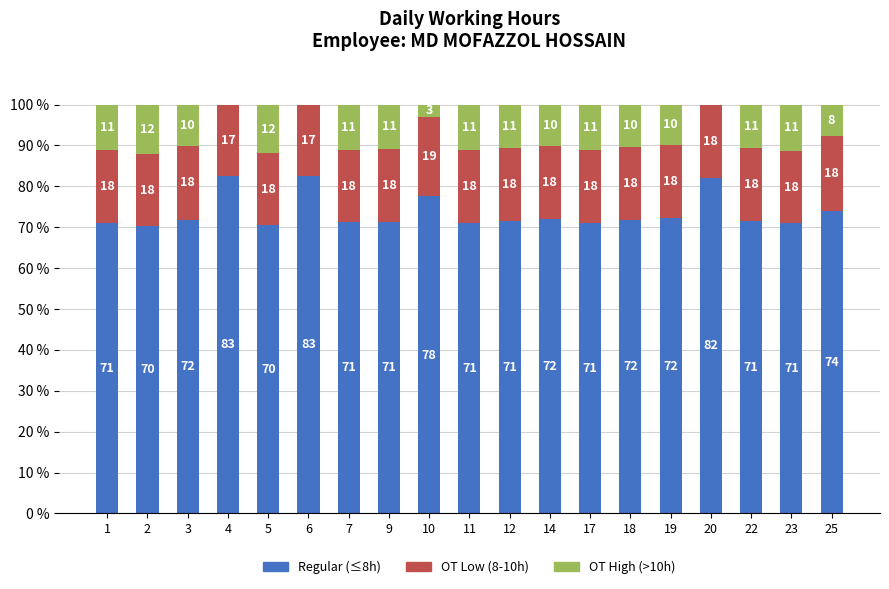

The Regular (≤8h) series shows 71.4 at 22. True or false?

True